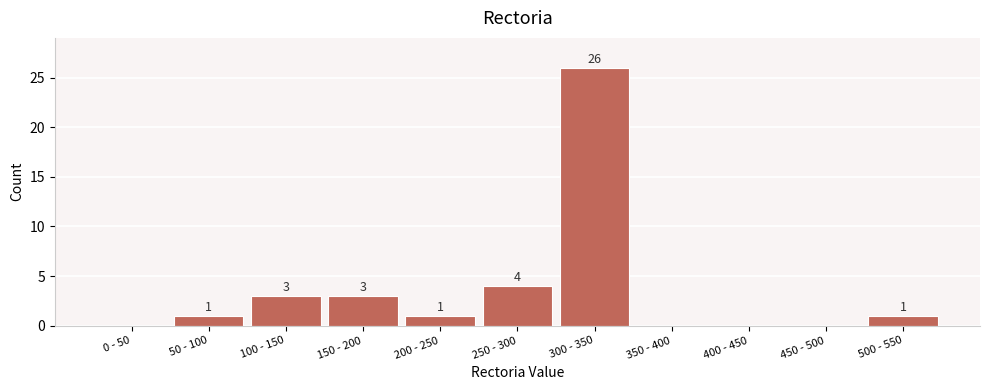

Reading left to right, list all the values displayed in this chart.

0 - 50=0	50 - 100=1	100 - 150=3	150 - 200=3	200 - 250=1	250 - 300=4	300 - 350=26	350 - 400=0	400 - 450=0	450 - 500=0	500 - 550=1